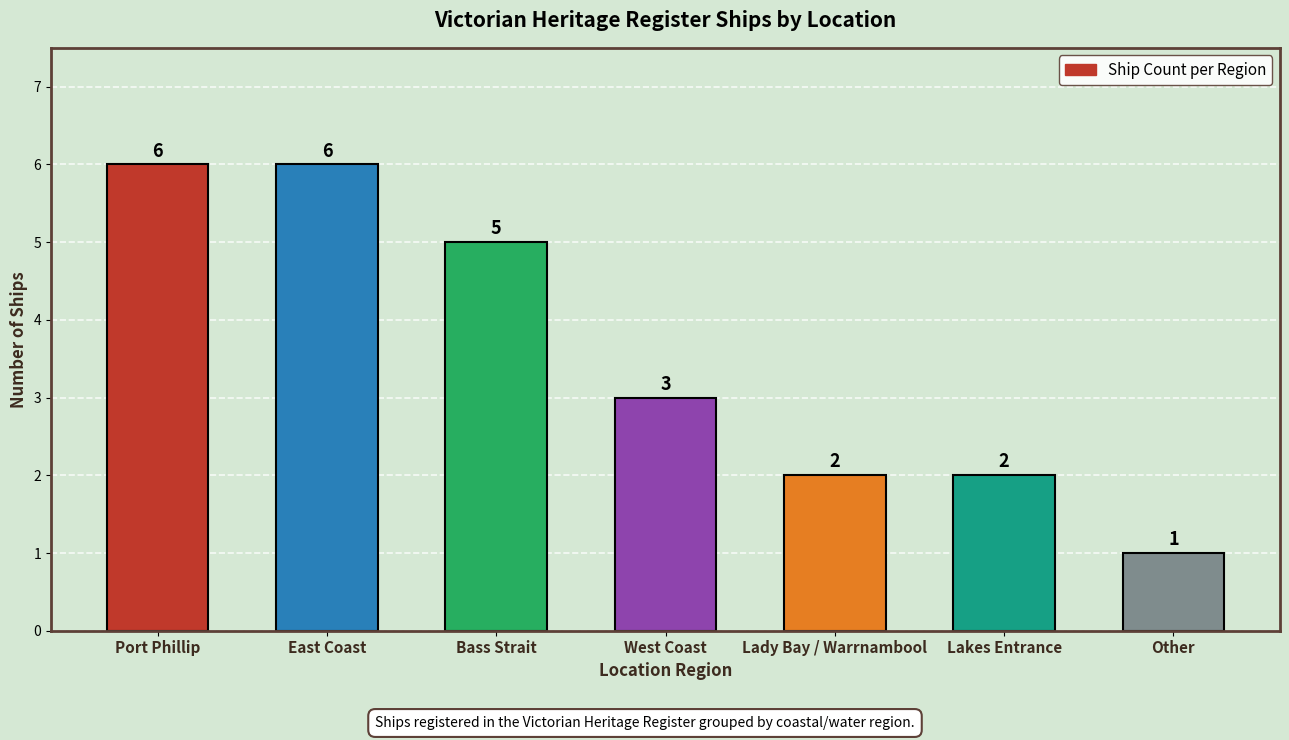

The chart shows a value of 3 at Bass Strait. True or false?

False